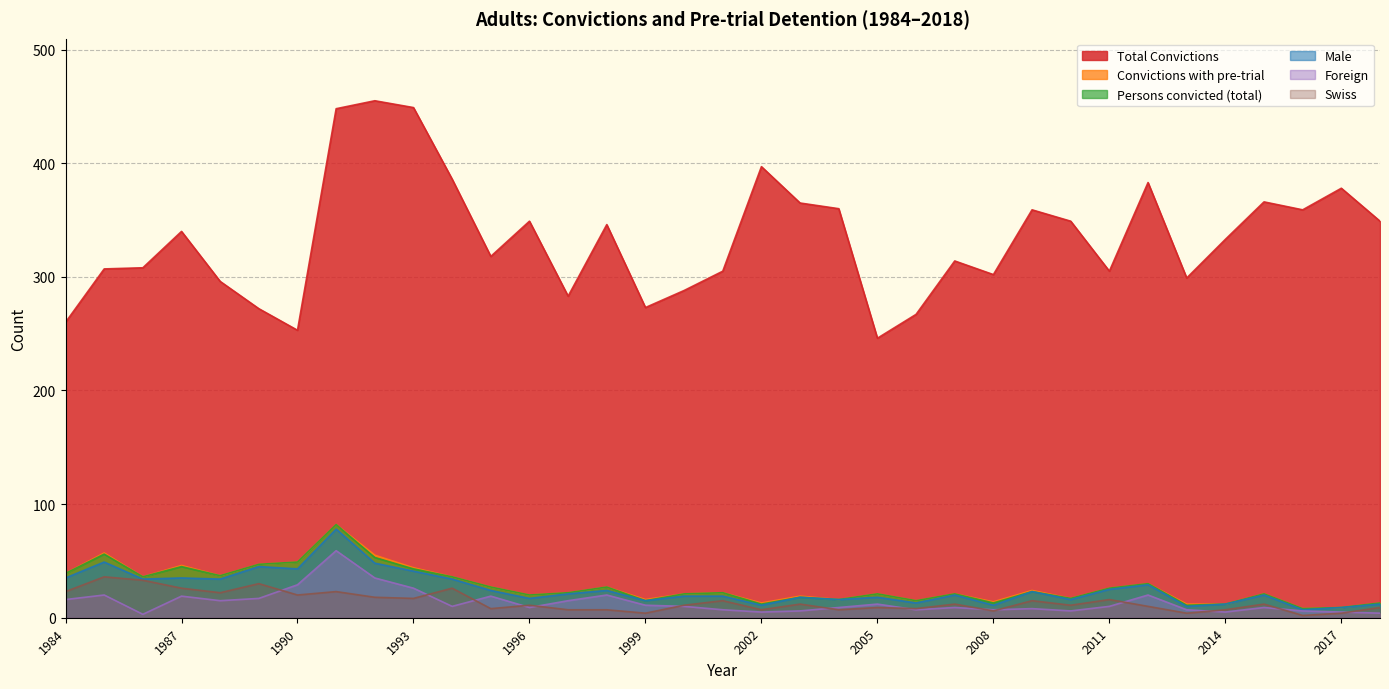

Which series has the largest total across all categories?

Total Convictions